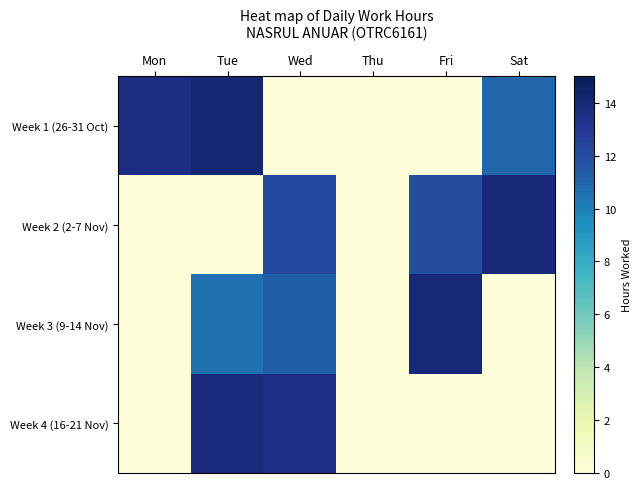

Between Thu and Fri, which is larger?

Thu